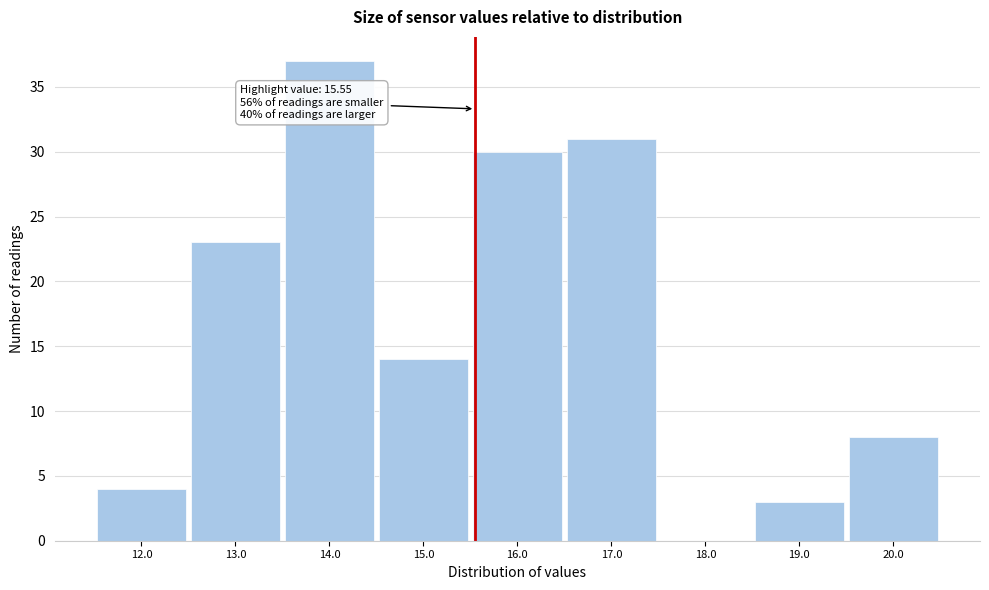

Over which range of the x-axis is the bar tallest?

13.5 to 14.5